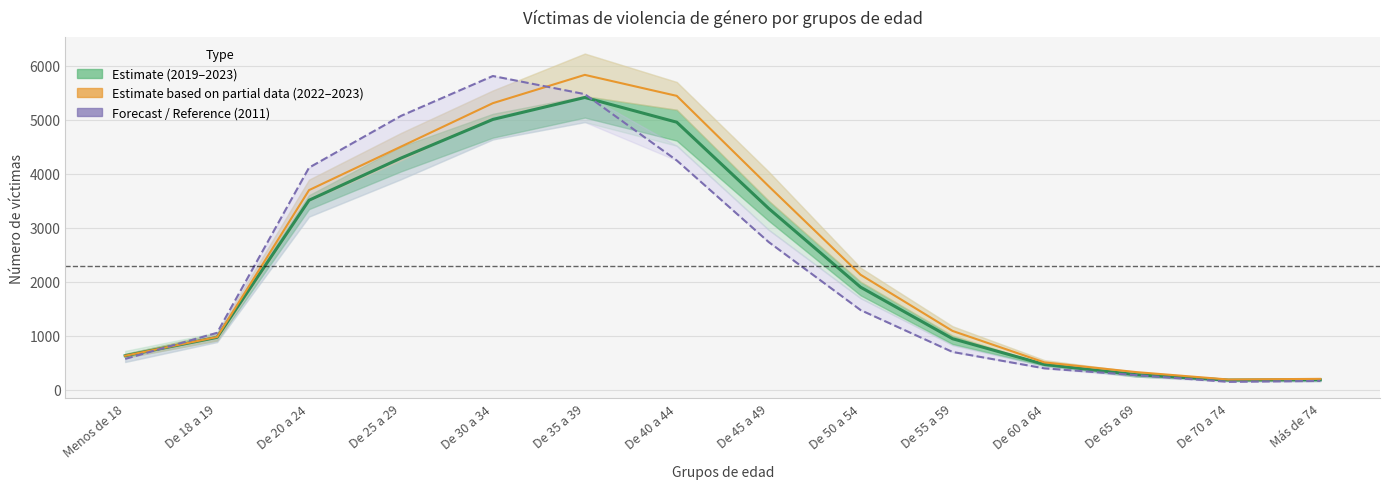

Reading right to left, transcribe all the data shown in this chart.

2019–2023 (estimate band): 183.8	178.6	277.6	468.6	945.2	1900.2	3358.8	4957.2	5415.4	5008.4	4291.8	3511.2	971.2	630.6
2022–2023 (partial): 201.5	189.5	326.5	506.5	1089.5	2130.0	3771.5	5445.0	5834.0	5310.0	4504.0	3698.5	977.0	629.5
2011 (reference): 163.0	146.0	270.0	396.0	700.0	1476.0	2737.0	4249.0	5477.0	5813.0	5074.0	4115.0	1055.0	571.0